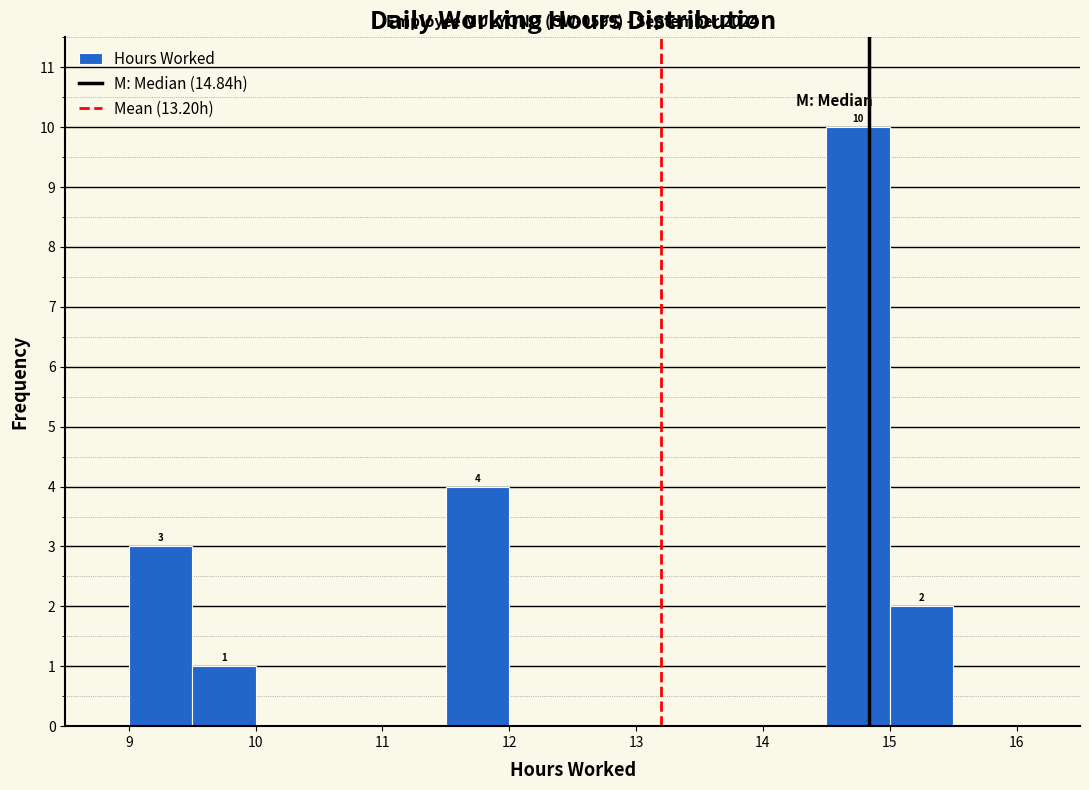

Which range on the x-axis has the tallest bar?

14.5 to 15.0